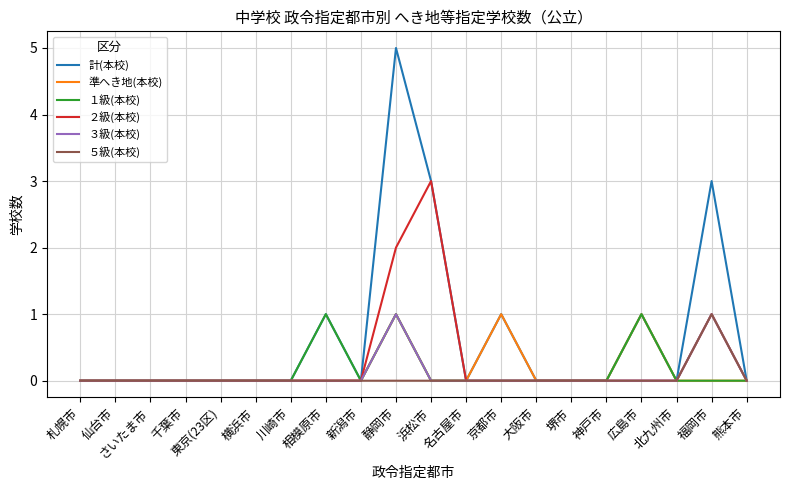

Is it true that ２級(本校) equals 0 at 千葉市?

True